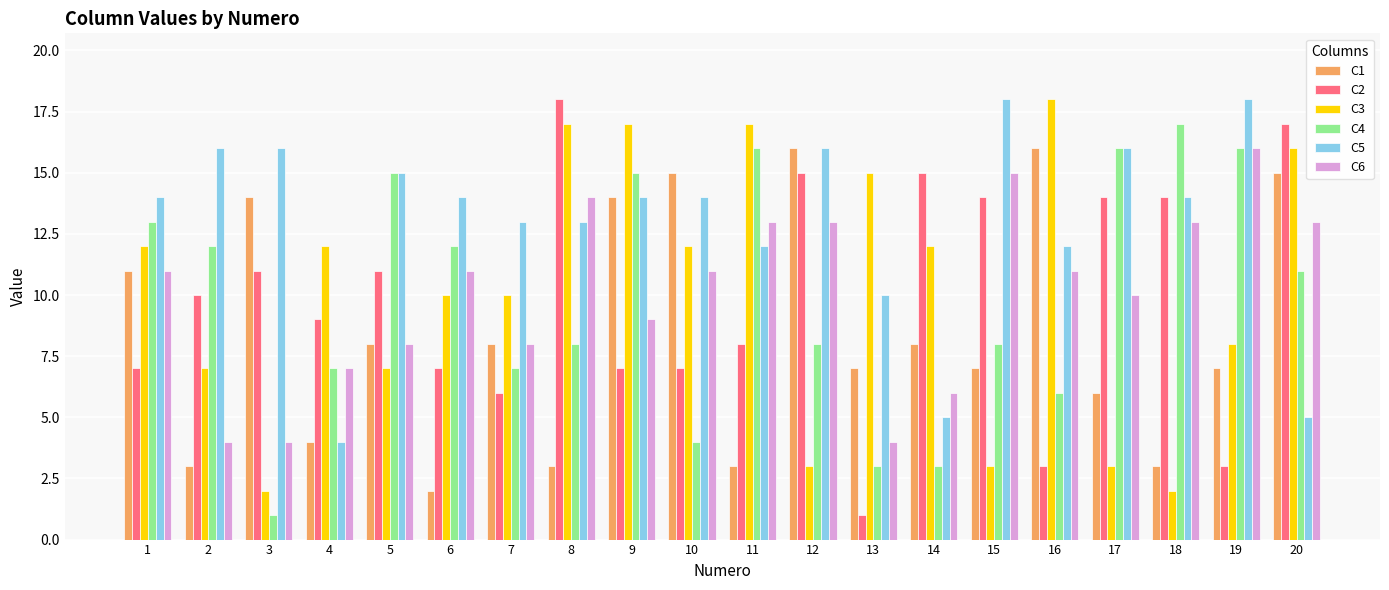

Reading left to right, transcribe all the data shown in this chart.

C1: 11	3	14	4	8	2	8	3	14	15	3	16	7	8	7	16	6	3	7	15
C2: 7	10	11	9	11	7	6	18	7	7	8	15	1	15	14	3	14	14	3	17
C3: 12	7	2	12	7	10	10	17	17	12	17	3	15	12	3	18	3	2	8	16
C4: 13	12	1	7	15	12	7	8	15	4	16	8	3	3	8	6	16	17	16	11
C5: 14	16	16	4	15	14	13	13	14	14	12	16	10	5	18	12	16	14	18	5
C6: 11	4	4	7	8	11	8	14	9	11	13	13	4	6	15	11	10	13	16	13